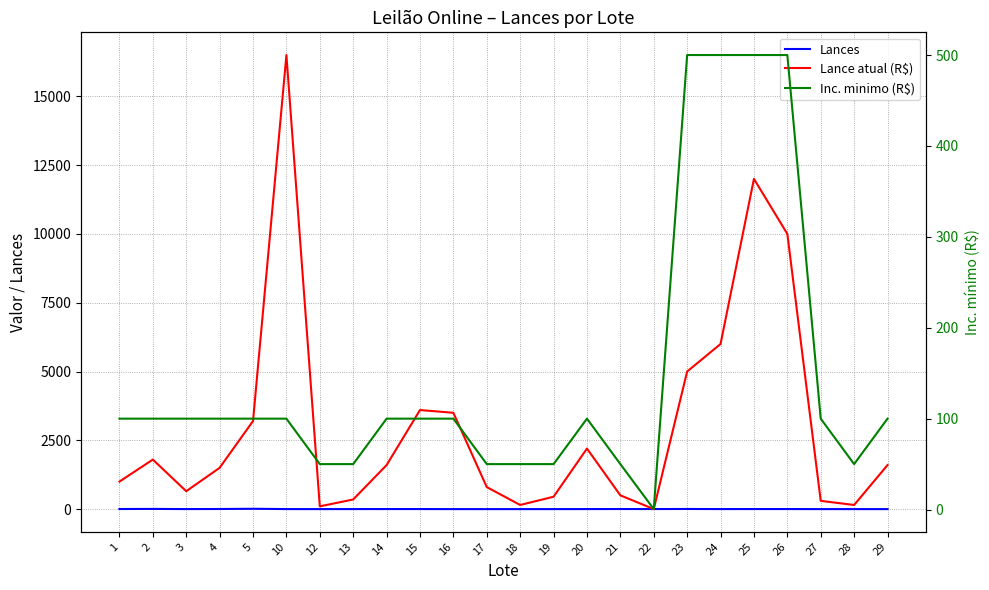

Which series has the largest range (max minus min)?

Lance atual (R$)